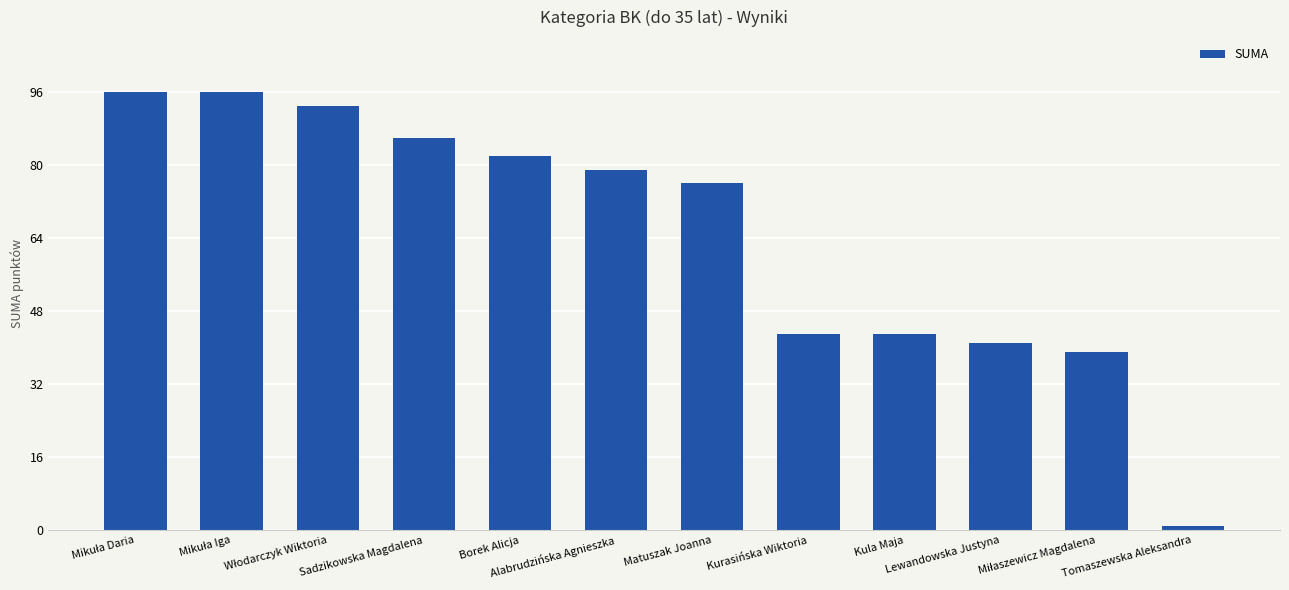

How many bars are there in total?

12